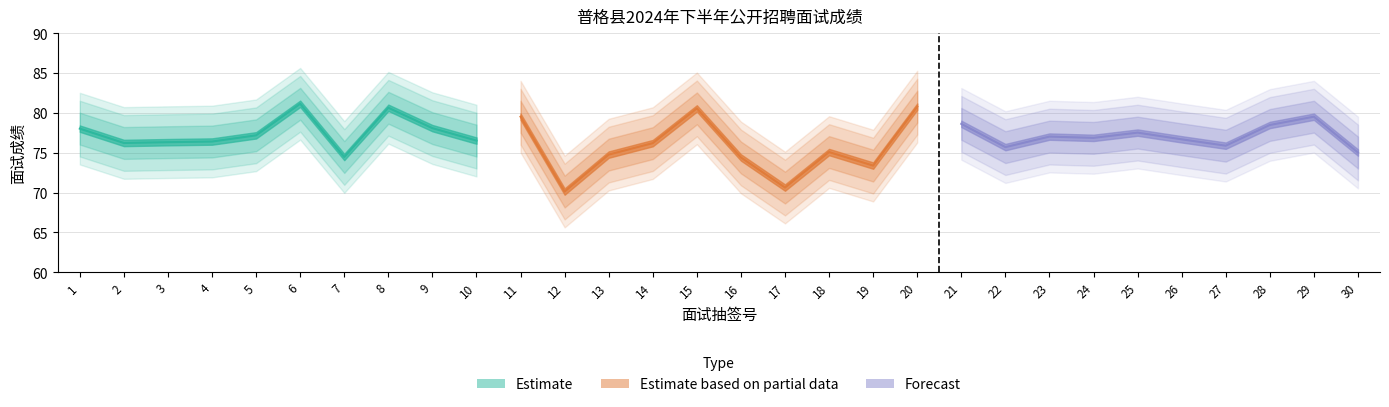

What is the difference between the maximum and minimum values in the Estimate series?

6.7